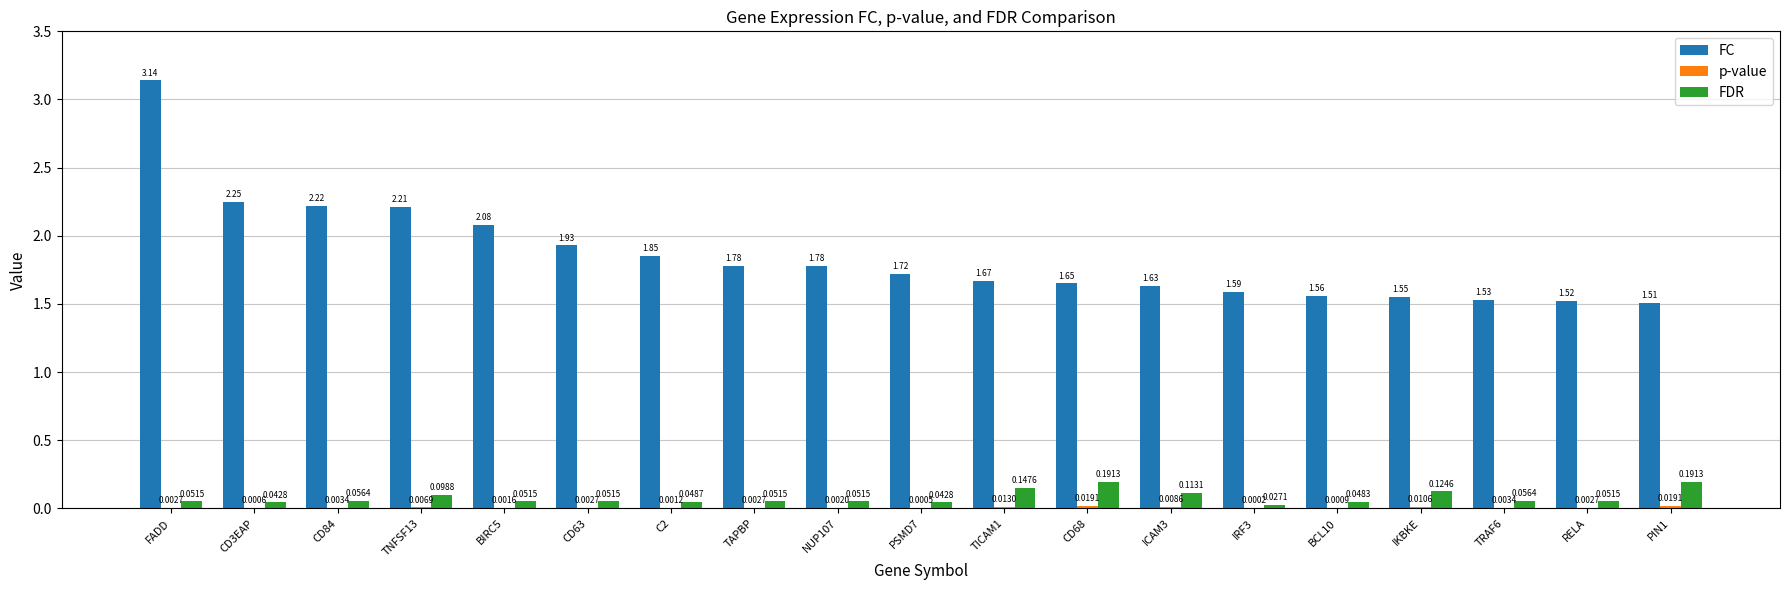

Between CD63 and C2, which series saw the biggest shift?

FC